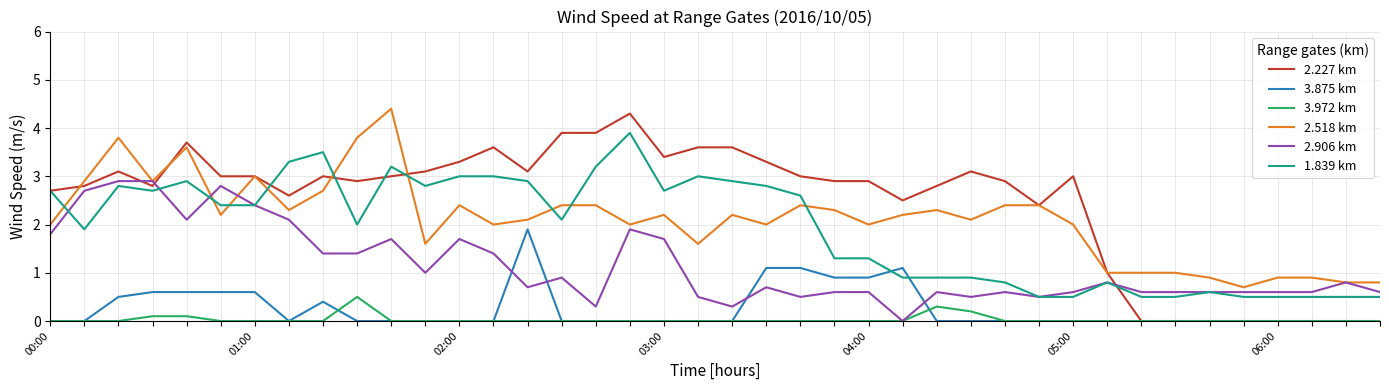

What is the maximum value shown in the chart?

4.4